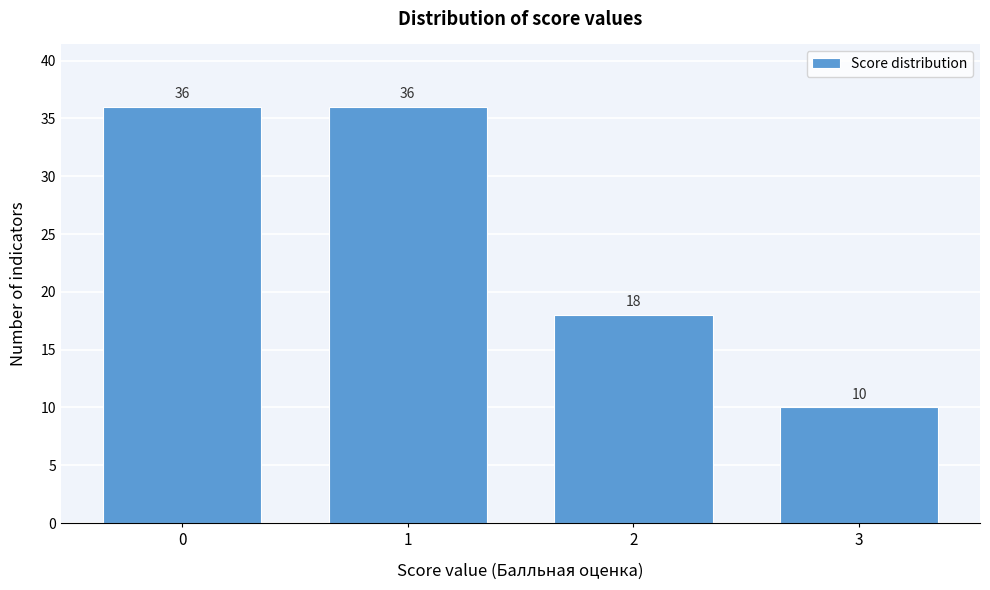

Reading left to right, what are all the values shown in this chart?

36	36	18	10